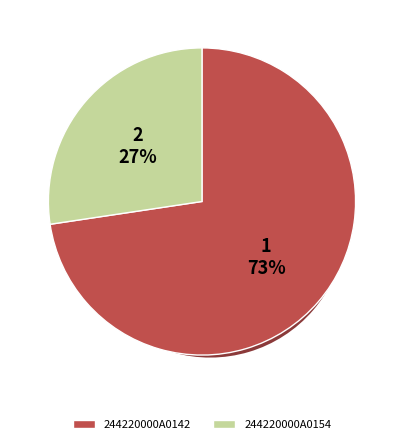

How many segments does this pie chart have?

2